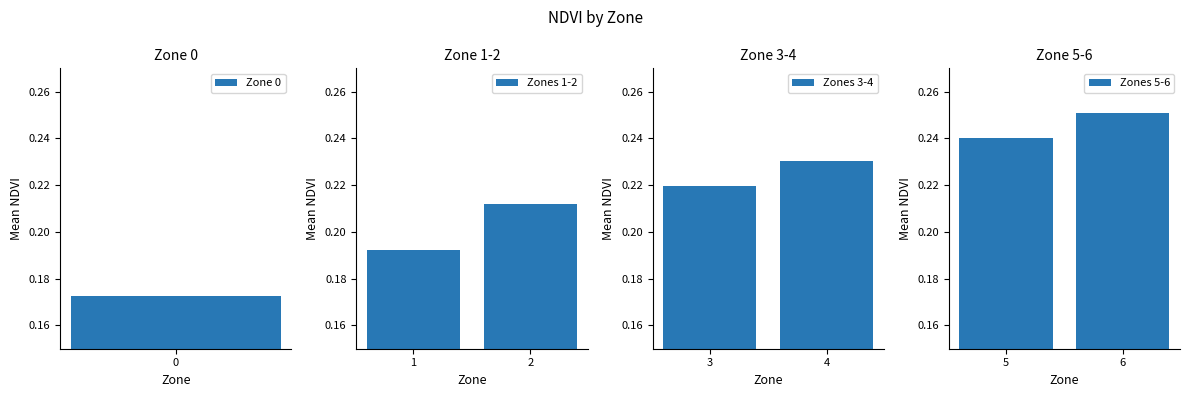

The Zones 3-4 series shows 0.3 at 3. True or false?

False